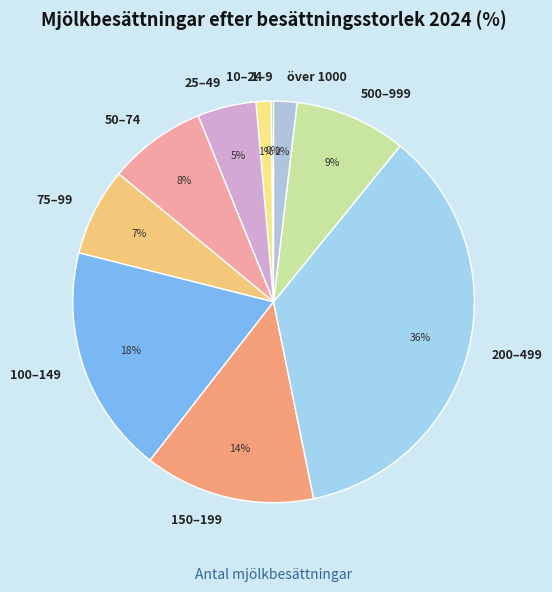

Which has a higher value, 200–499 or över 1000?

200–499